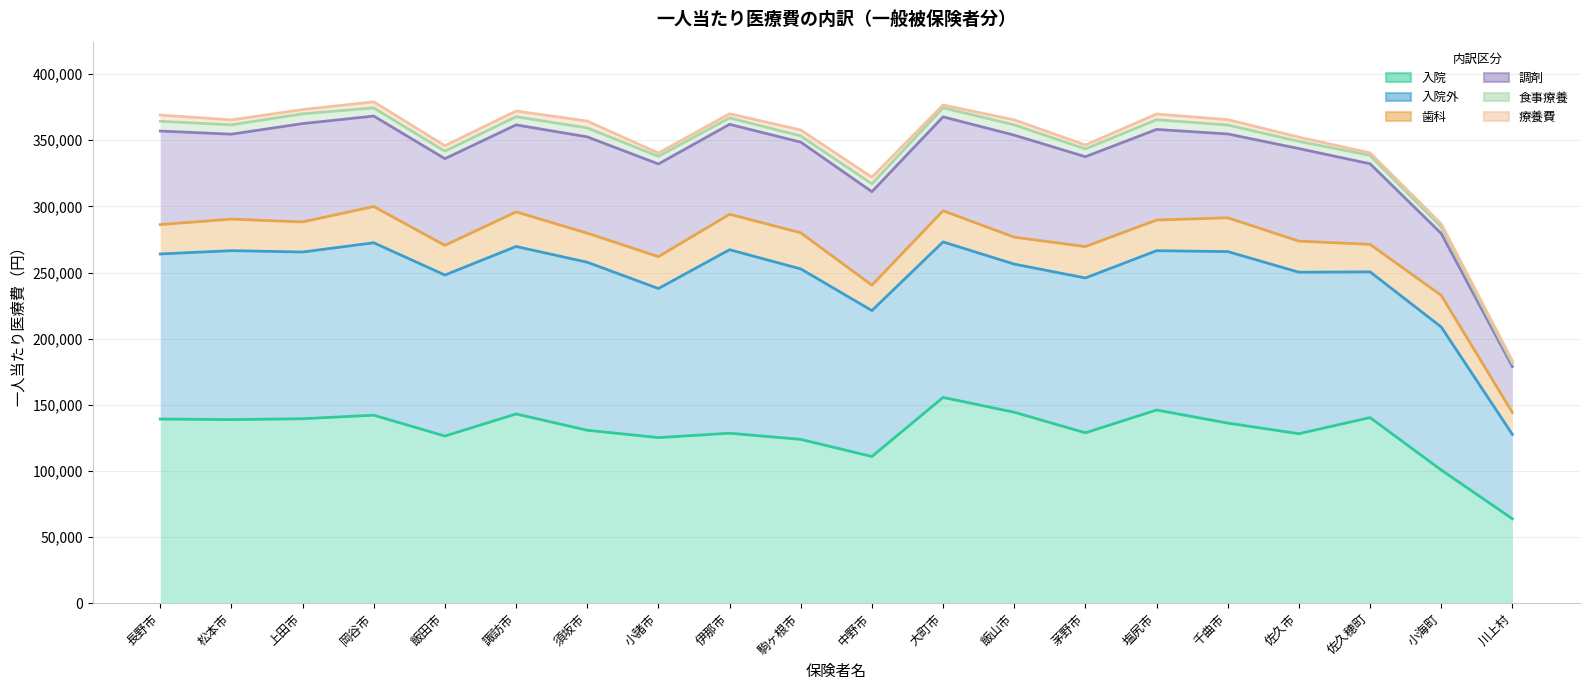

How many lines are shown in the chart?

6